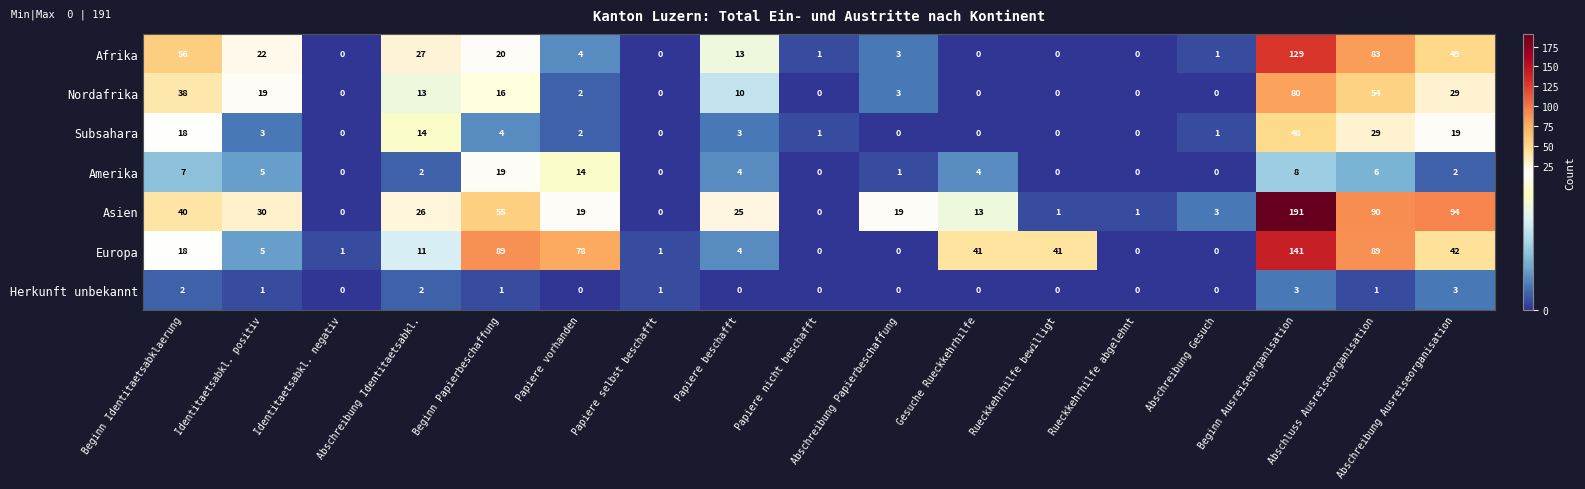

Which series has the largest range (max minus min)?

Asien